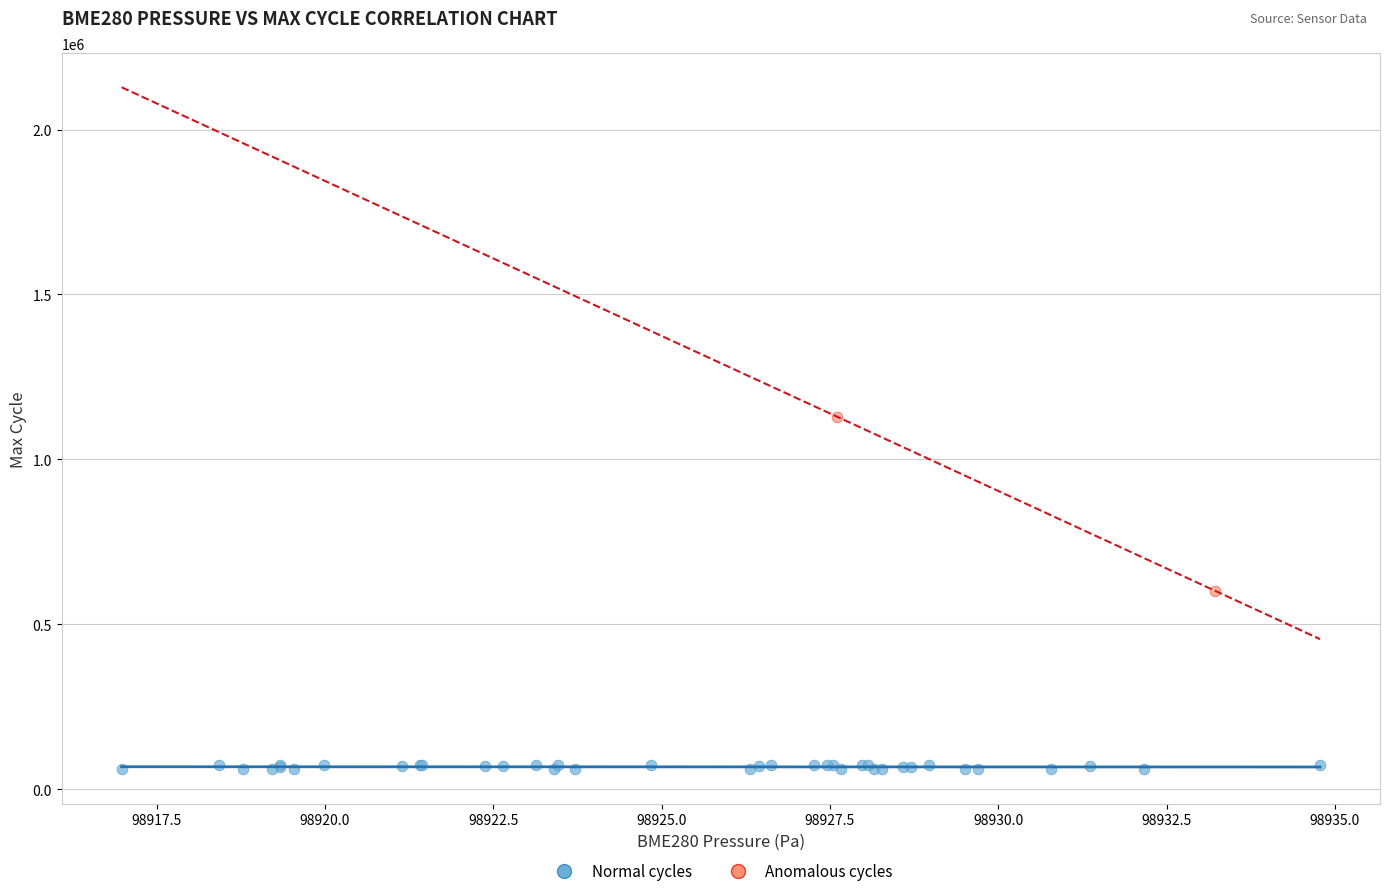

Which series has the widest spread of Y values?

Anomalous cycles